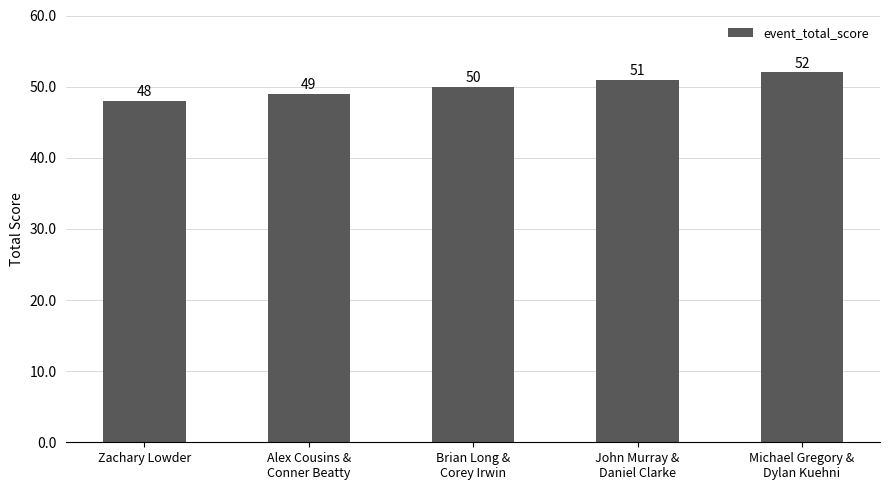

List the labels in order of value, largest first.

Michael Gregory &
Dylan Kuehni, John Murray &
Daniel Clarke, Brian Long &
Corey Irwin, Alex Cousins &
Conner Beatty, Zachary Lowder